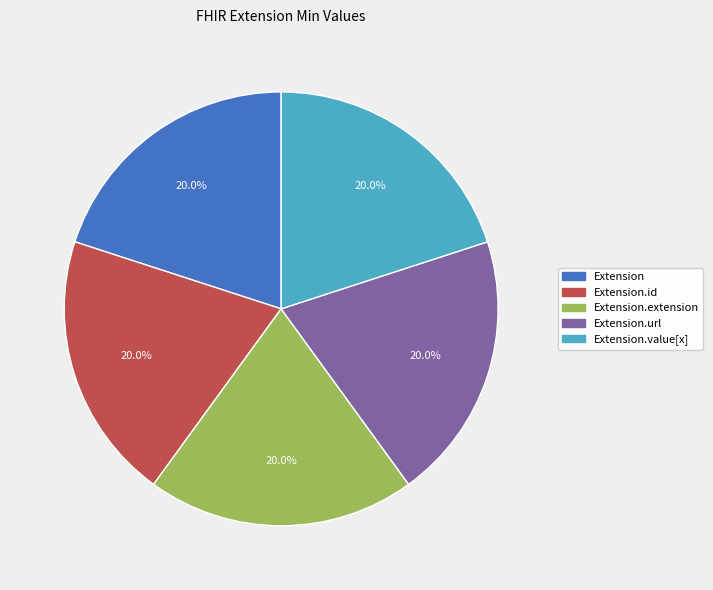

How many slices are in this pie chart?

5